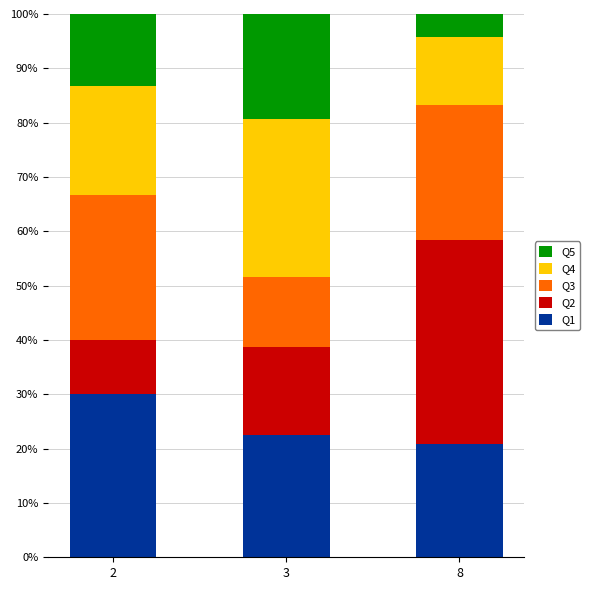

True or false: Q1 has a value of 6.8 at 8.

False